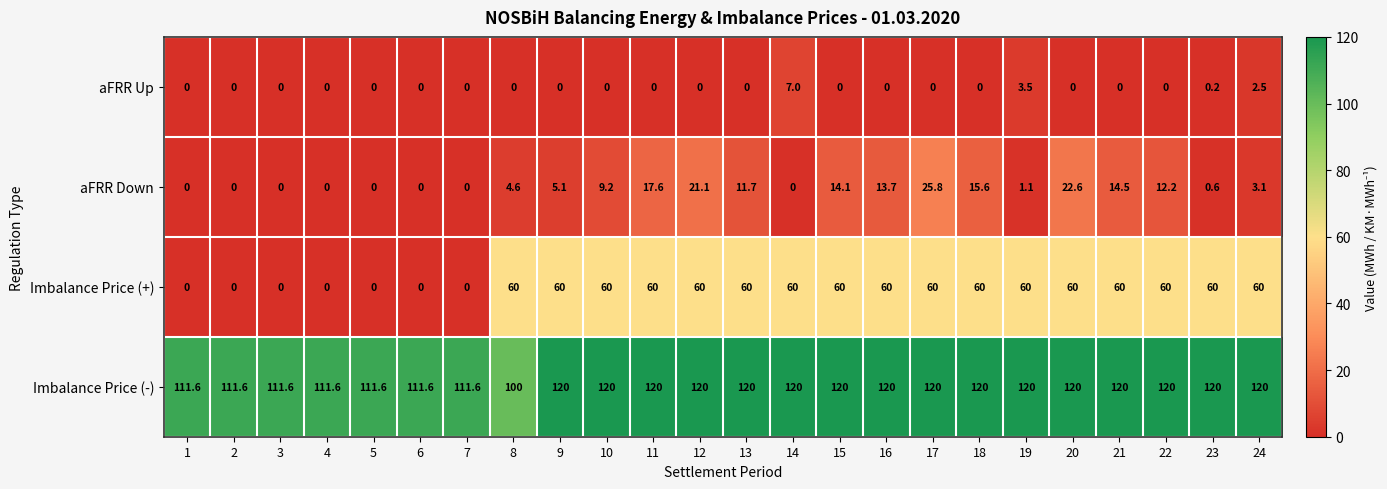

List the series in order of their peak value, lowest first.

aFRR Up, aFRR Down, Imbalance Price (+), Imbalance Price (-)